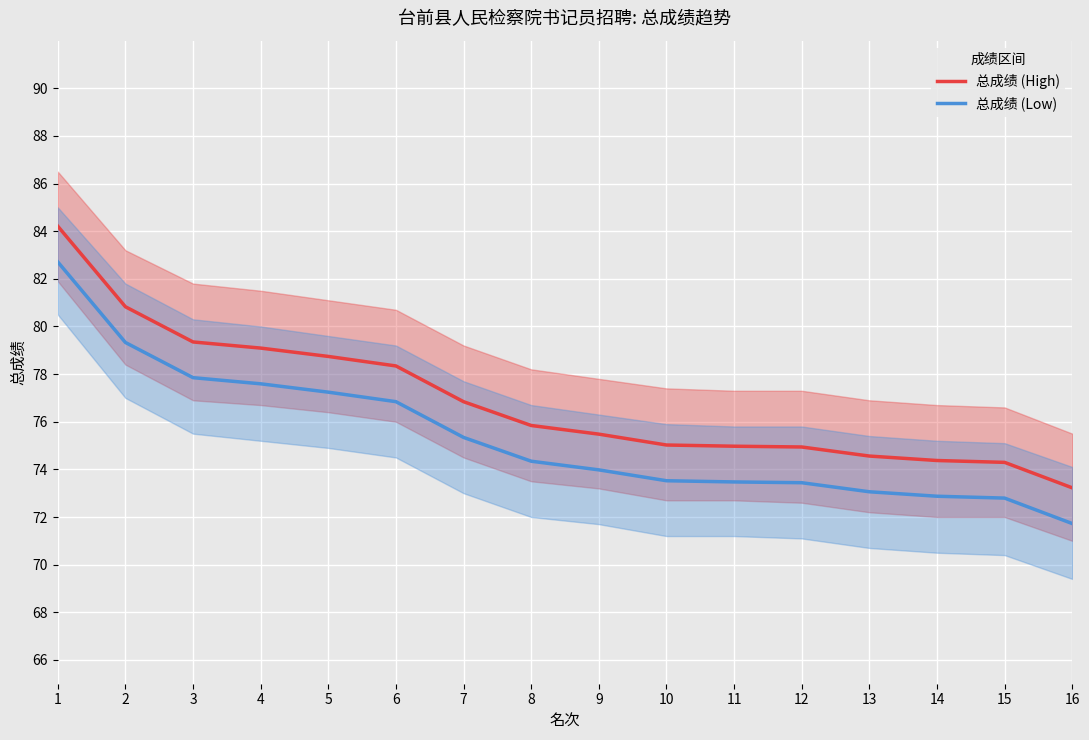

Reading left to right, what are all the values shown in this chart?

总成绩 (High): 84.2	80.8	79.3	79.1	78.7	78.3	76.8	75.8	75.5	75.0	75.0	74.9	74.6	74.4	74.3	73.2
总成绩 (Low): 82.7	79.3	77.8	77.6	77.2	76.8	75.3	74.3	74.0	73.5	73.5	73.4	73.1	72.9	72.8	71.7